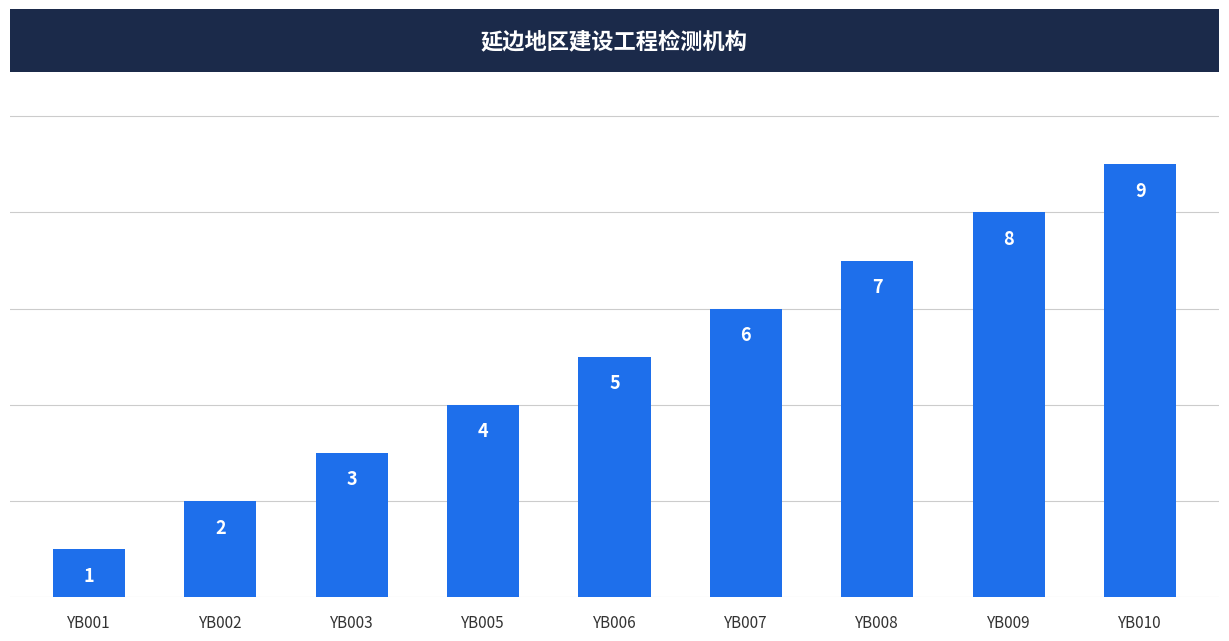

What is the difference between the second highest and minimum values?

7